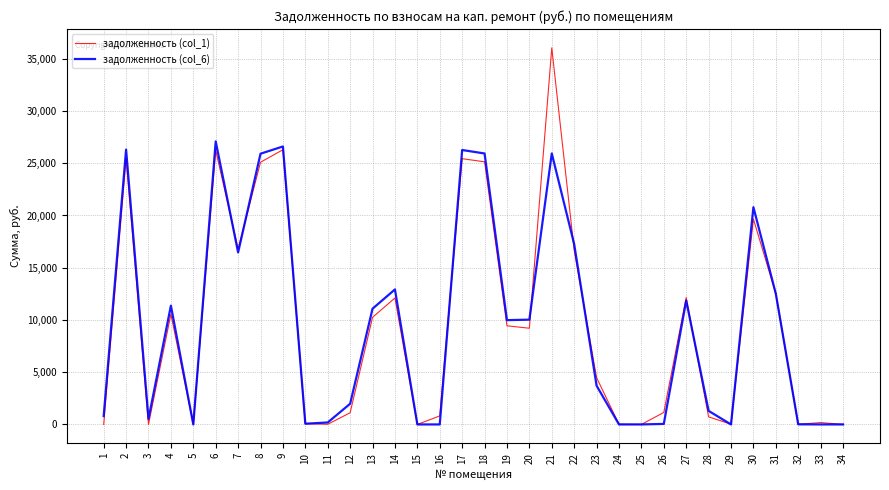

What is the greatest value displayed?

36046.8